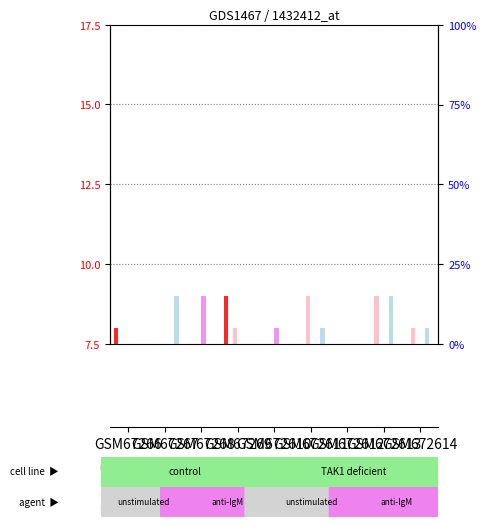

How many bars are there in each group?

6